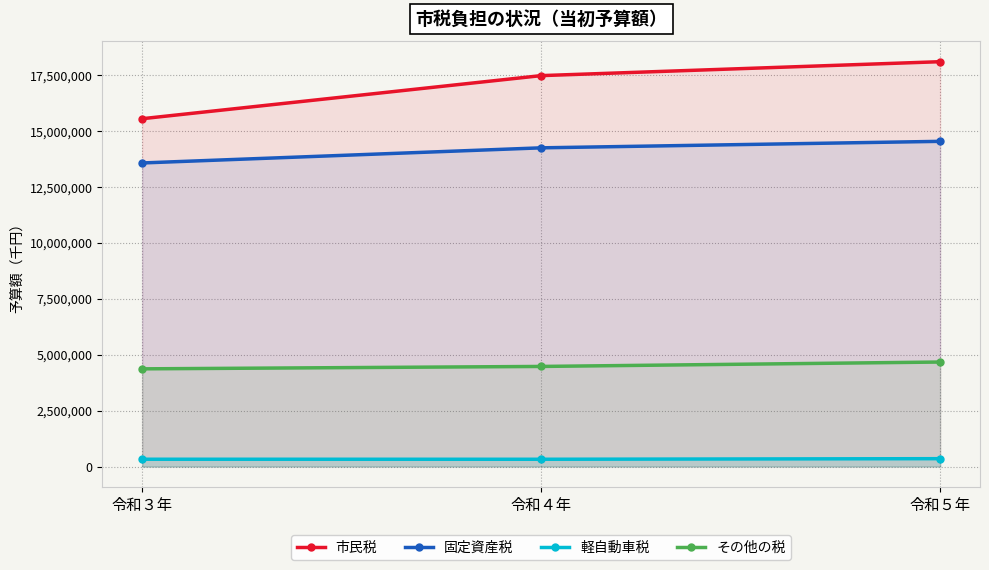

Is the value of その他の税 at 令和３年 greater than the value of 軽自動車税 at 令和５年?

Yes